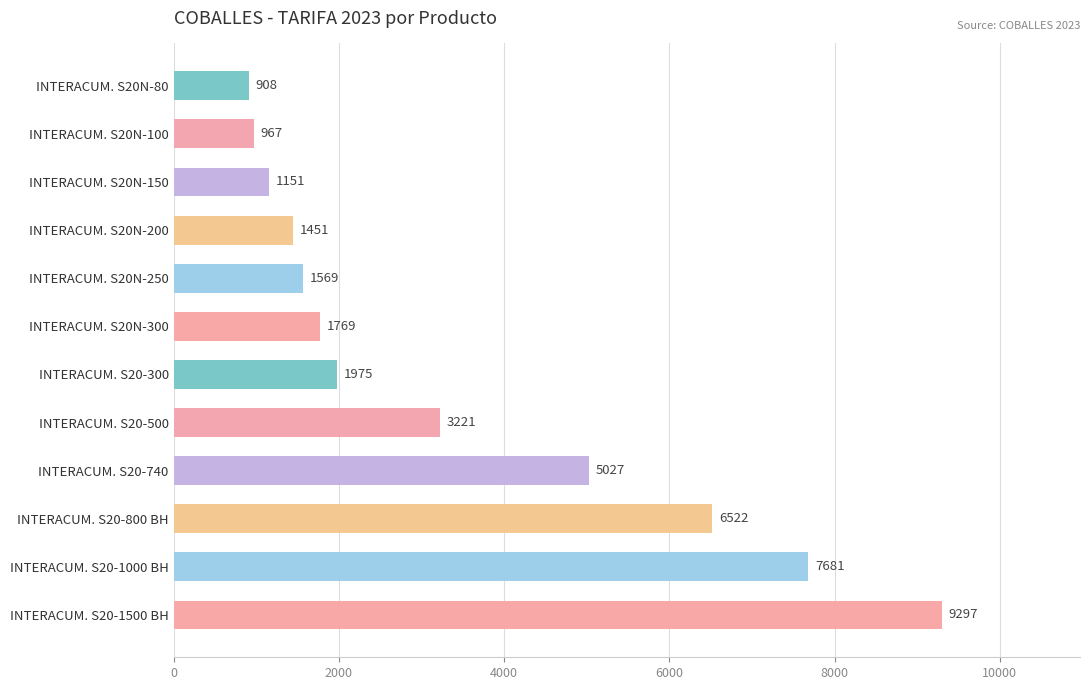

What is the smallest value displayed?

908